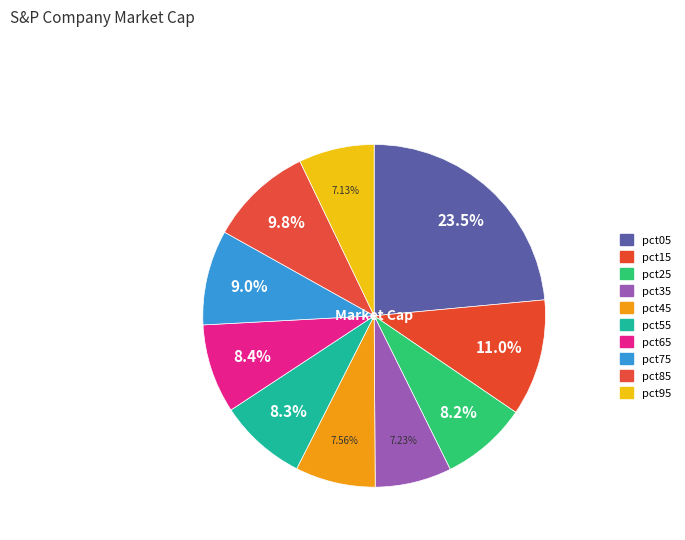

How many segments does this pie chart have?

10